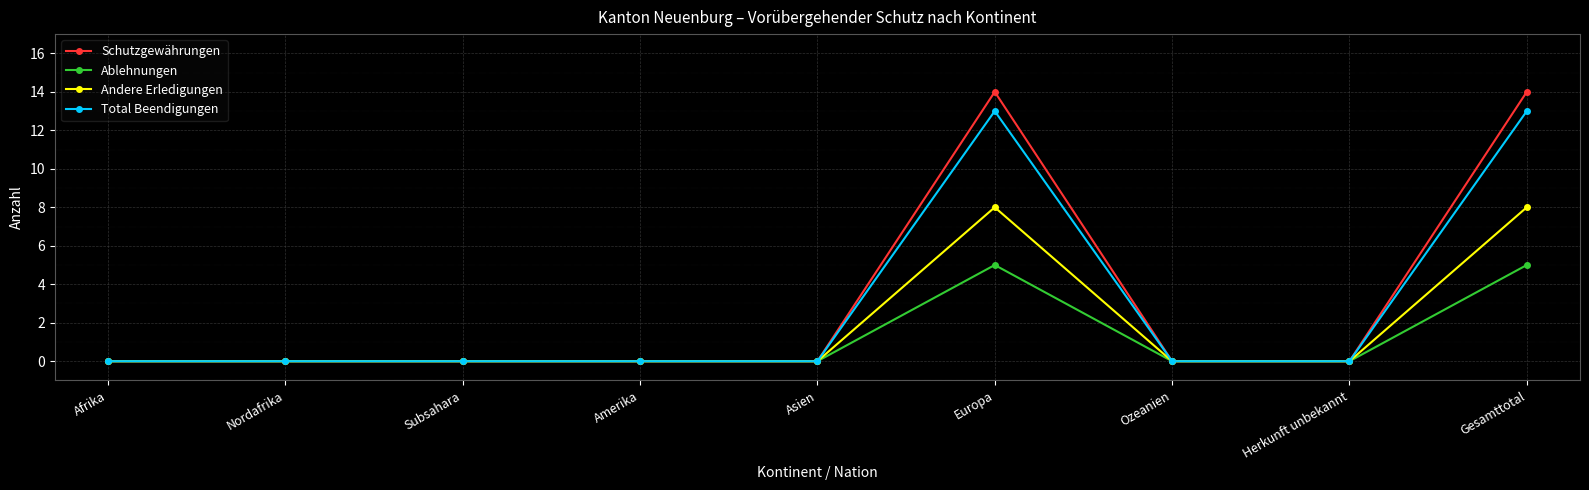

What is the highest value of the Ablehnungen series?

5